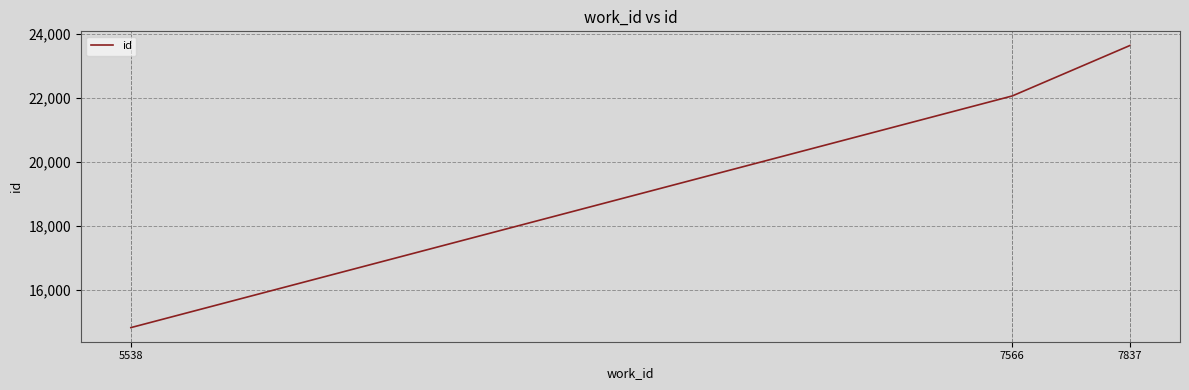

Reading left to right, what are all the values shown in this chart?

5538=14810	7566=22052	7837=23631